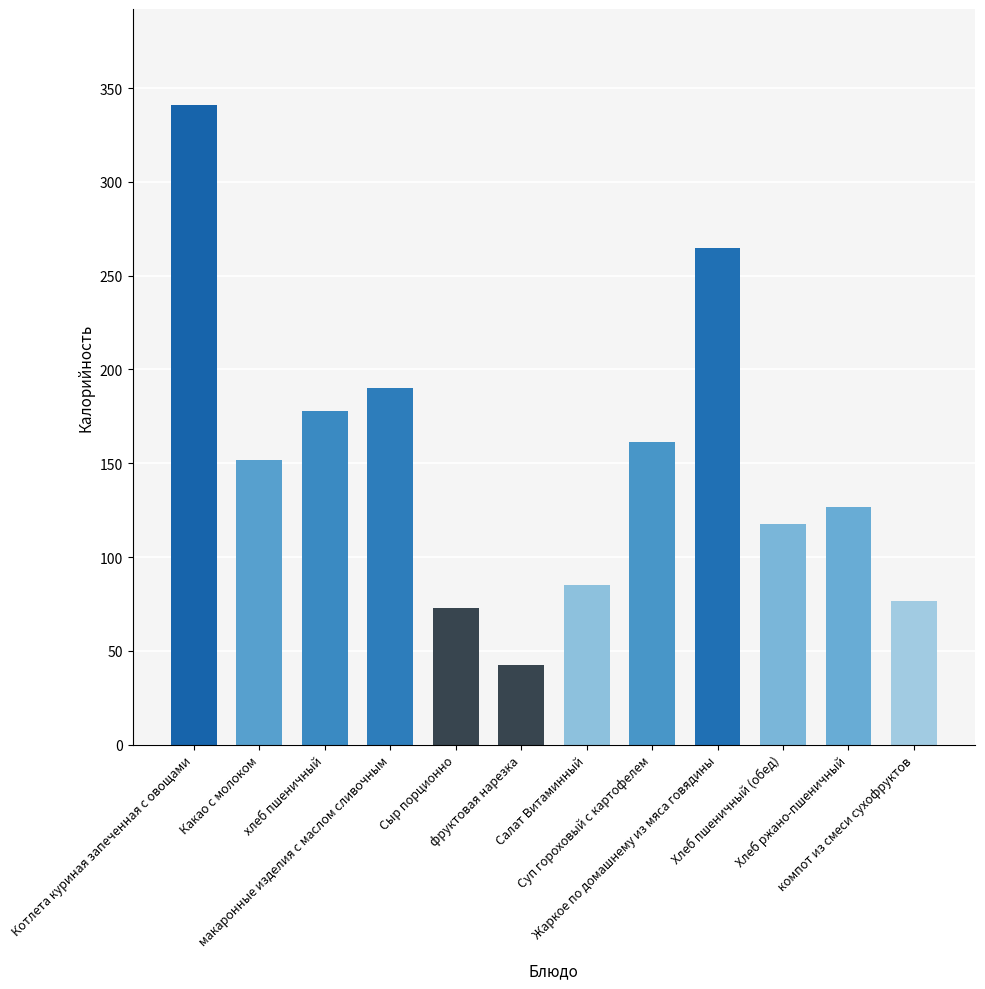

Which category has the lowest value across all series?

фруктовая нарезка